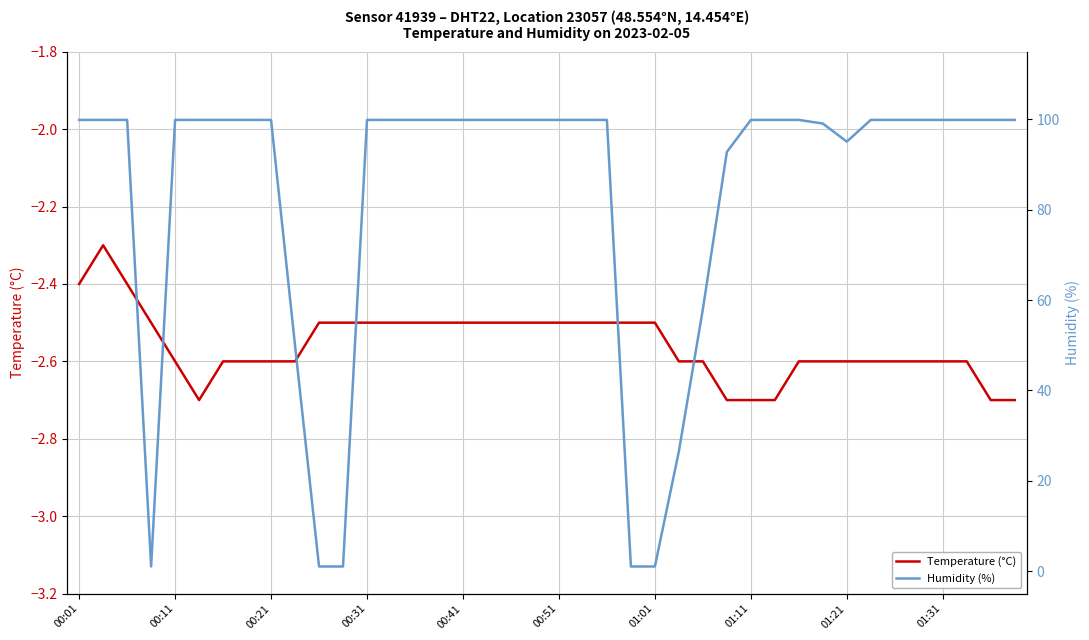

Is it true that Temperature (°C) equals -2.6 at 01:31?

True